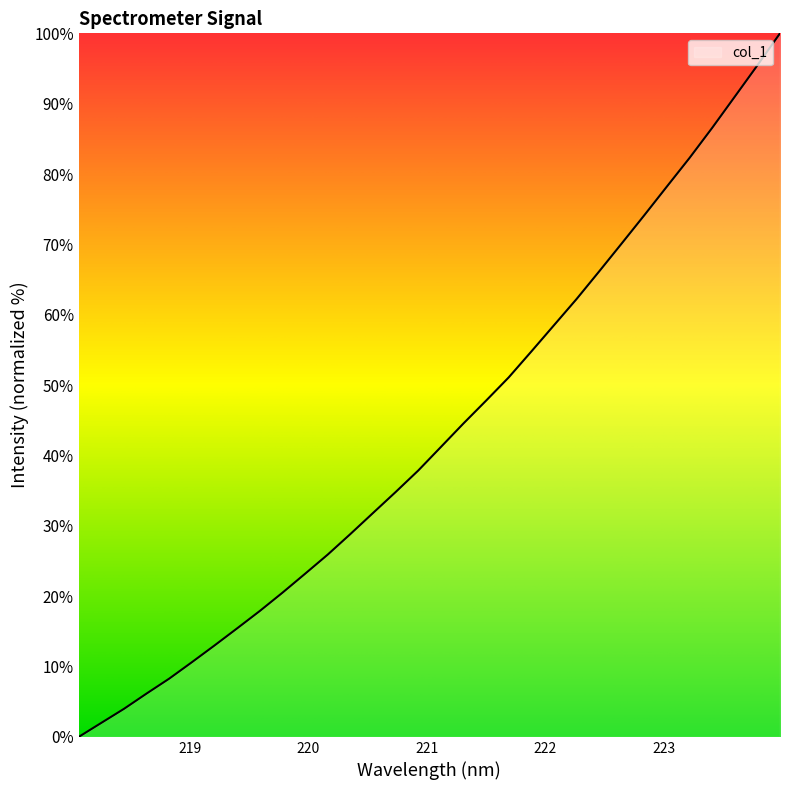

True or false: the data has more than 1 interior local peaks.

False